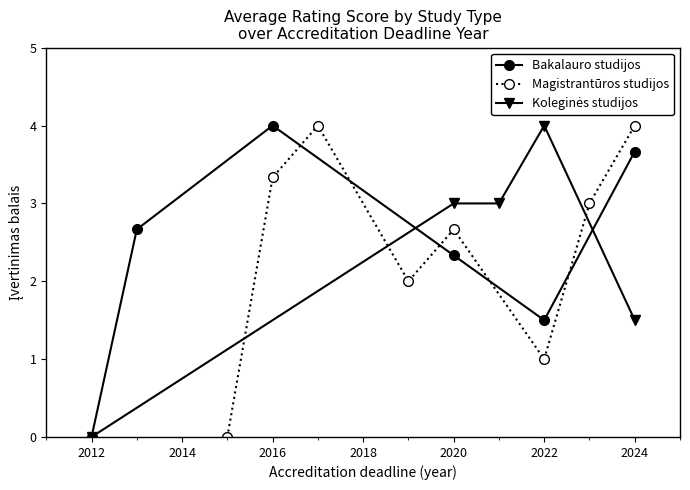

At which label is Bakalauro studijos closest to 2?

2020